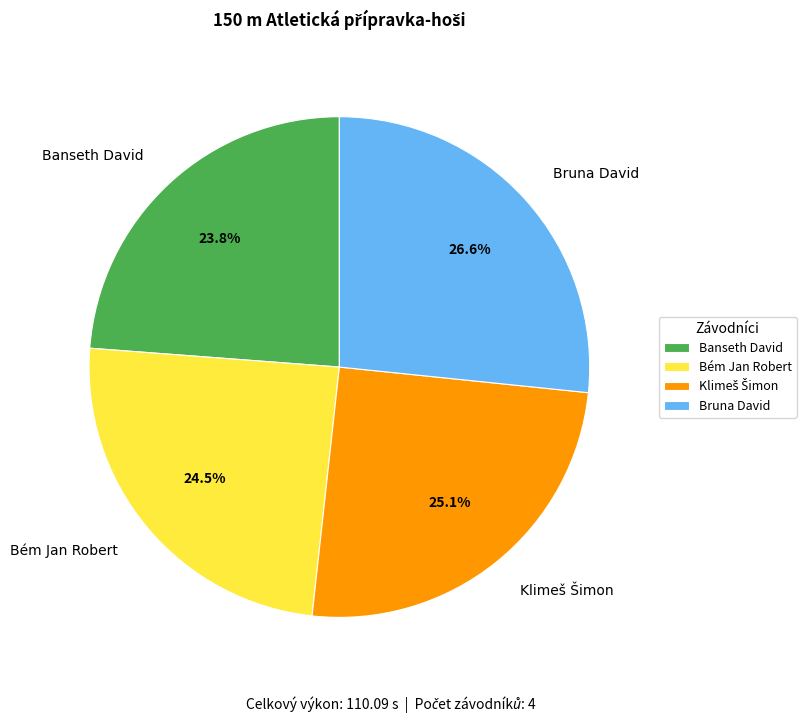

Does Banseth David represent more than half of the total?

No